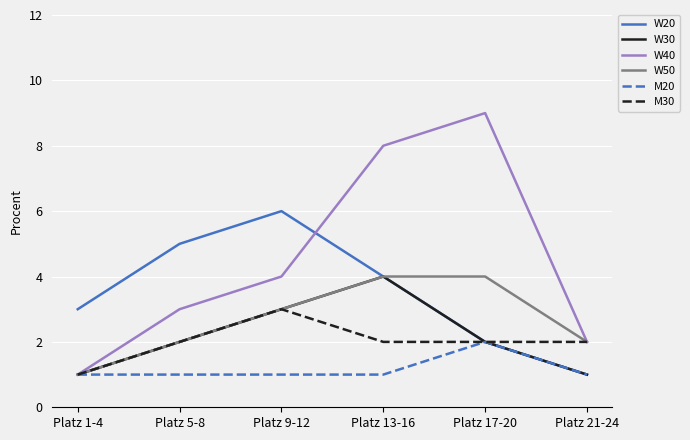

At which category is the sum across all series the highest?

Platz 13-16